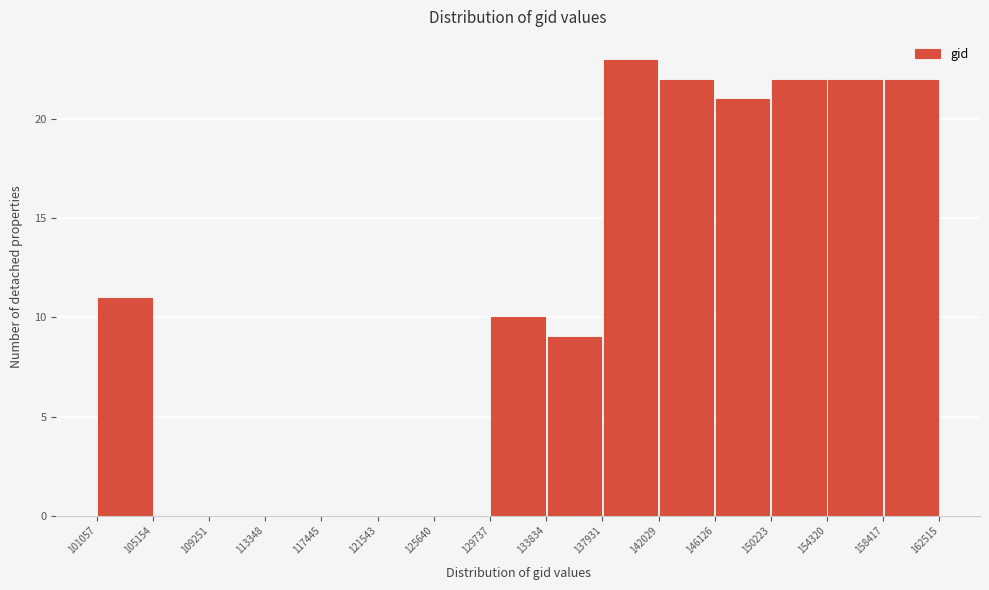

Reading left to right, transcribe this chart: for each bar, give the range it covers on the x-axis and its height. The values are not printed on the chart, so give them approximately, as read against the axis.

101057 to 105154: 11
105154 to 109251: 0
109251 to 113348: 0
113348 to 117445: 0
117445 to 121543: 0
121543 to 125640: 0
125640 to 129737: 0
129737 to 133834: 10
133834 to 137931: 9
137931 to 142029: 23
142029 to 146126: 22
146126 to 150223: 21
150223 to 154320: 22
154320 to 158417: 22
158417 to 162515: 22